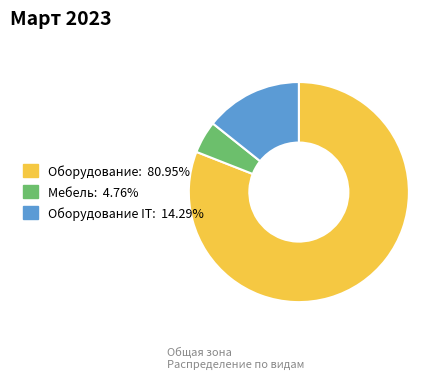

Is there a majority slice in this chart?

Yes